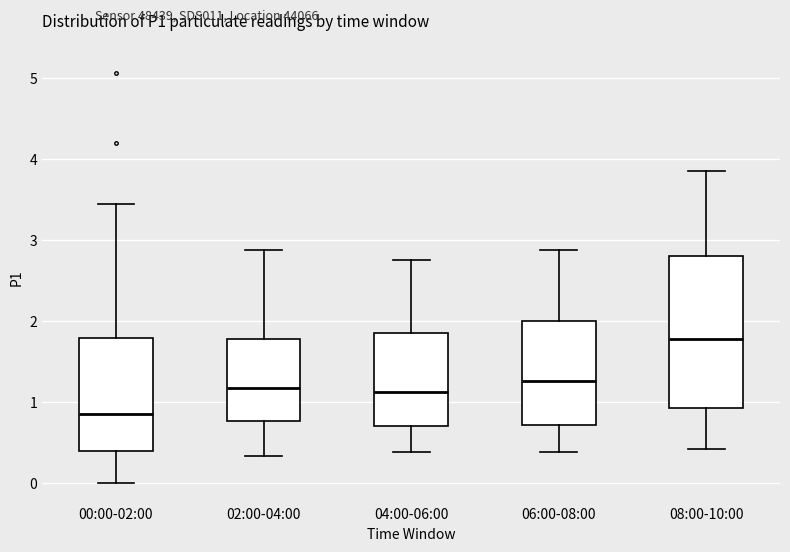

Comparing the boxes themselves (not the whiskers), which one is the tallest?

08:00-10:00